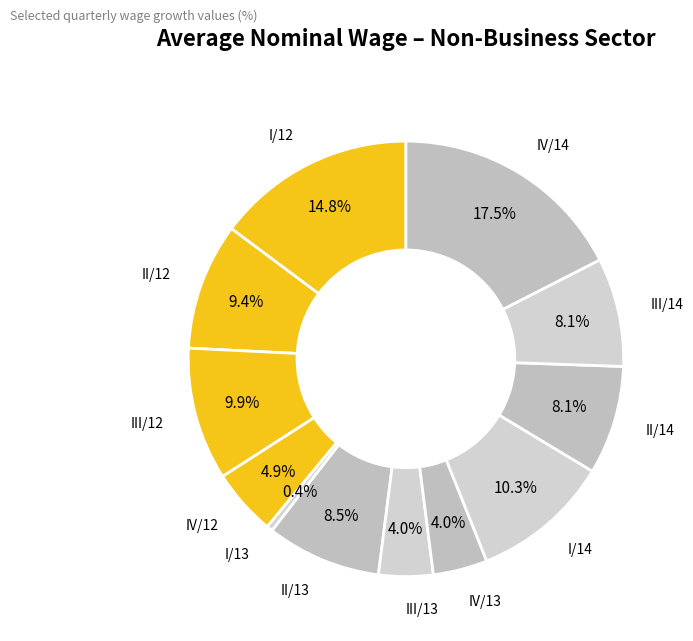

What is the largest slice in the pie chart?

IV/14